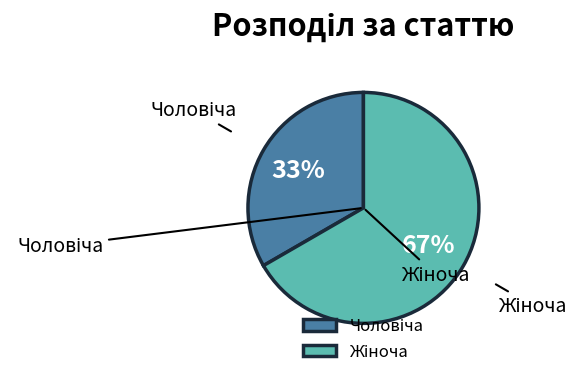

Is there any slice that represents more than half of the pie?

Yes